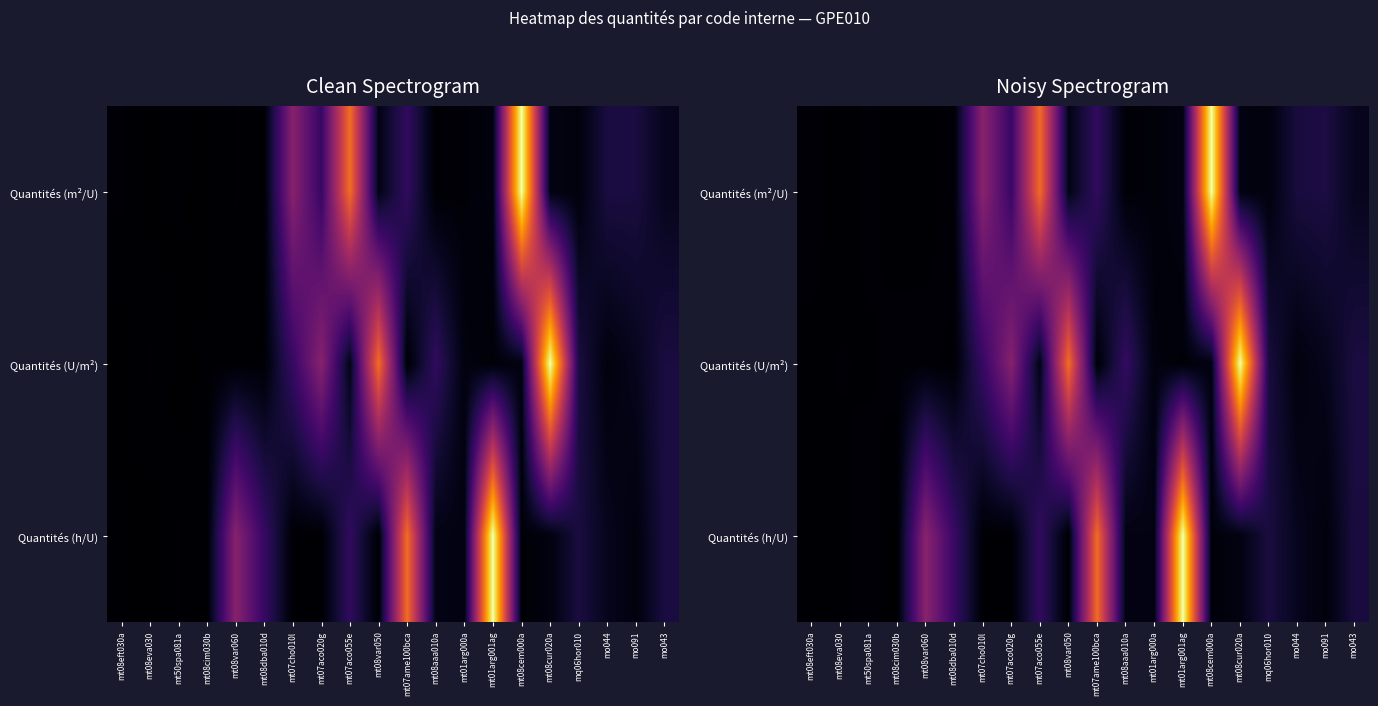

At which category is the sum across all series the highest?

mt08cur020a